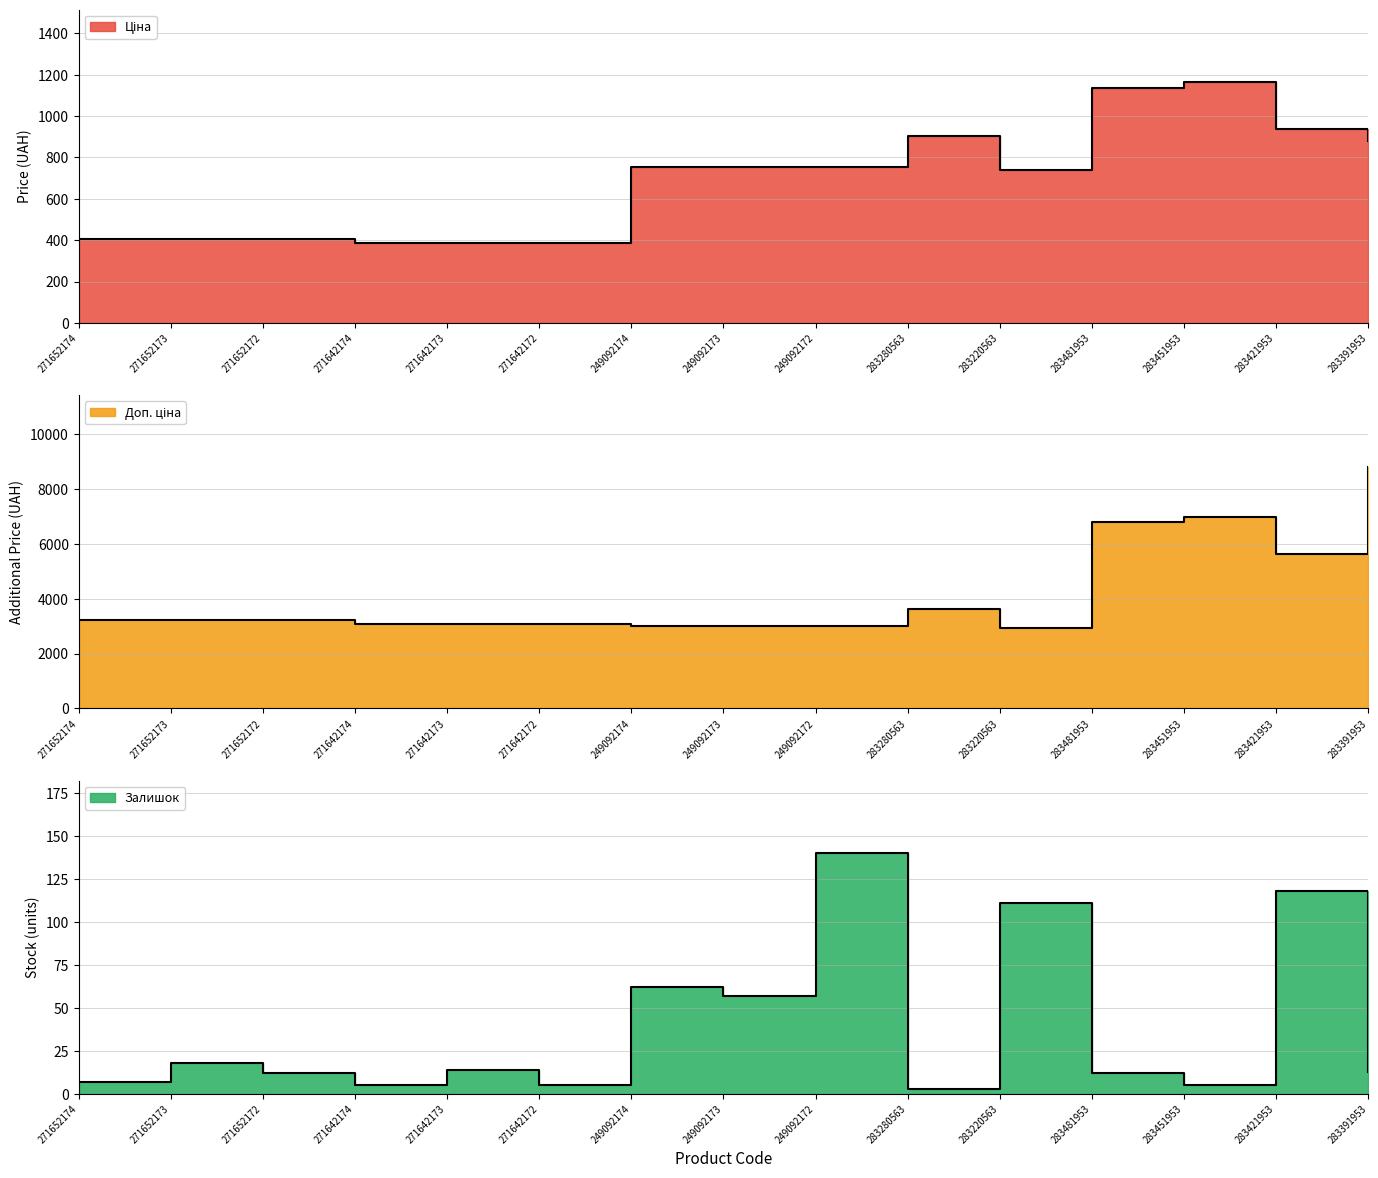

Which series has the widest spread of values?

Доп. ціна